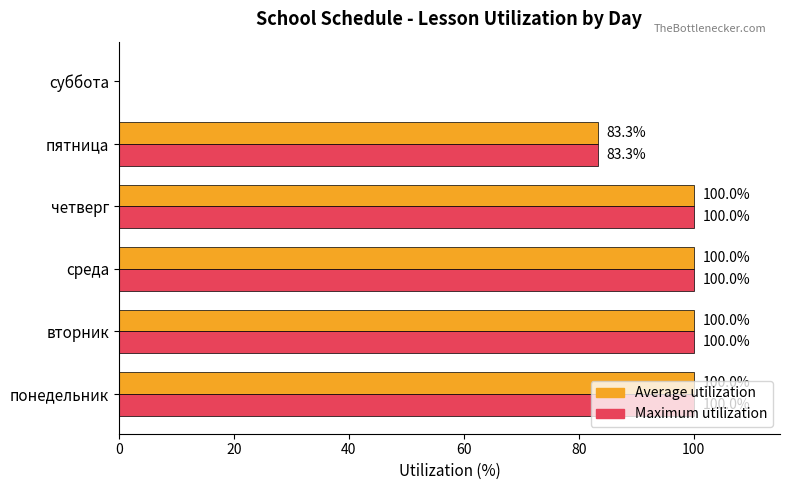

What is the maximum value shown in the chart?

100.0